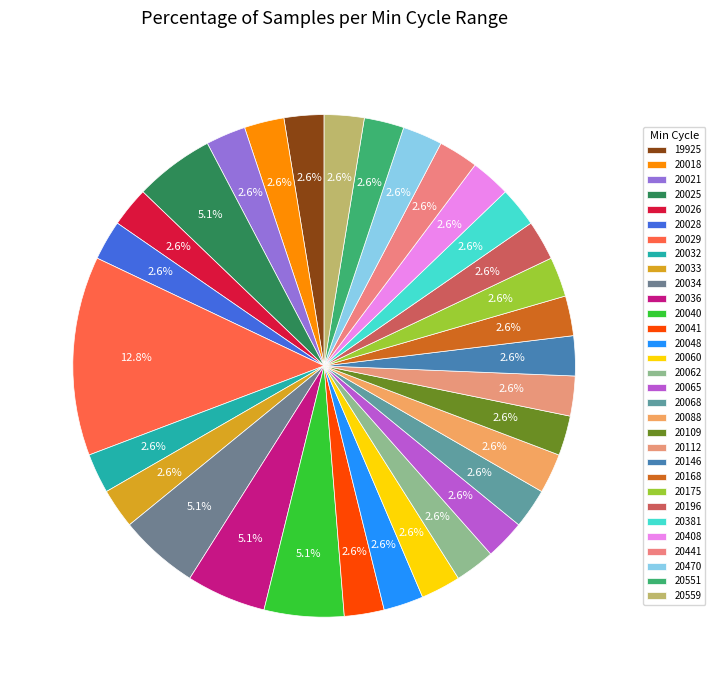

How many slices are in this pie chart?

31